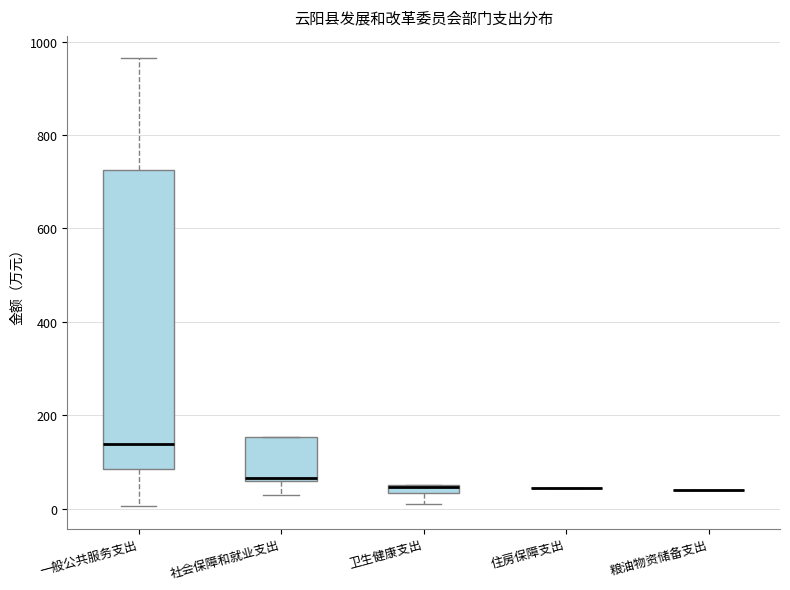

Which box is the tallest, from its lower edge to its upper edge?

一般公共服务支出